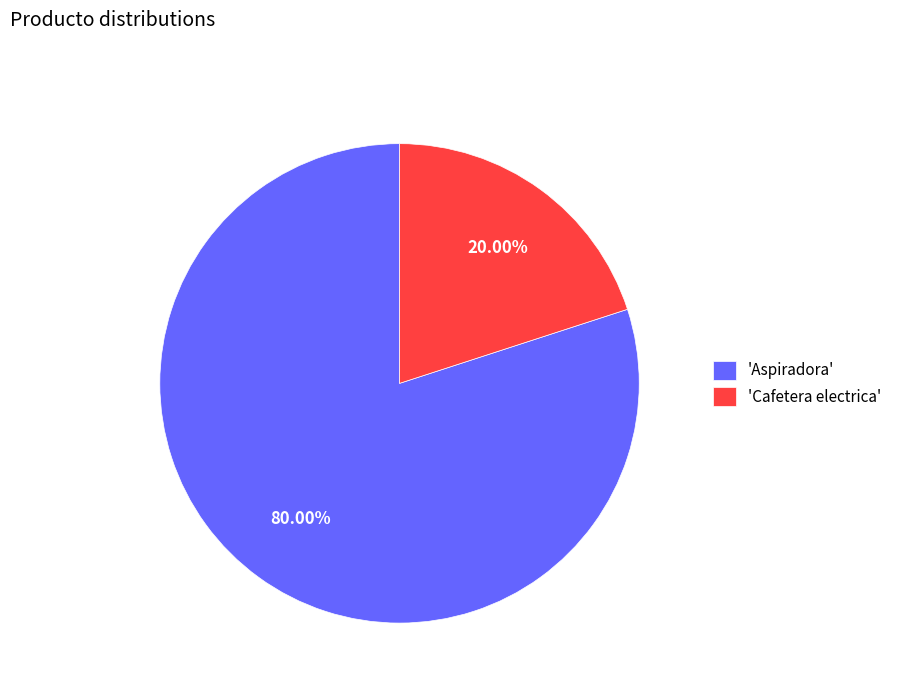

Which category accounts for the majority?

'Aspiradora'